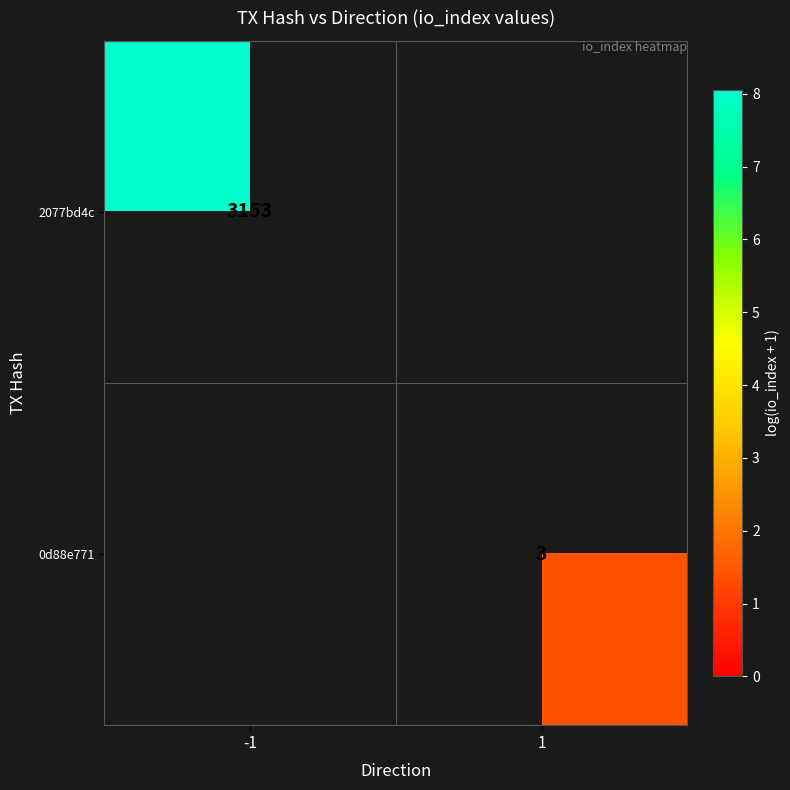

What is the minimum value shown in the chart?

1.4